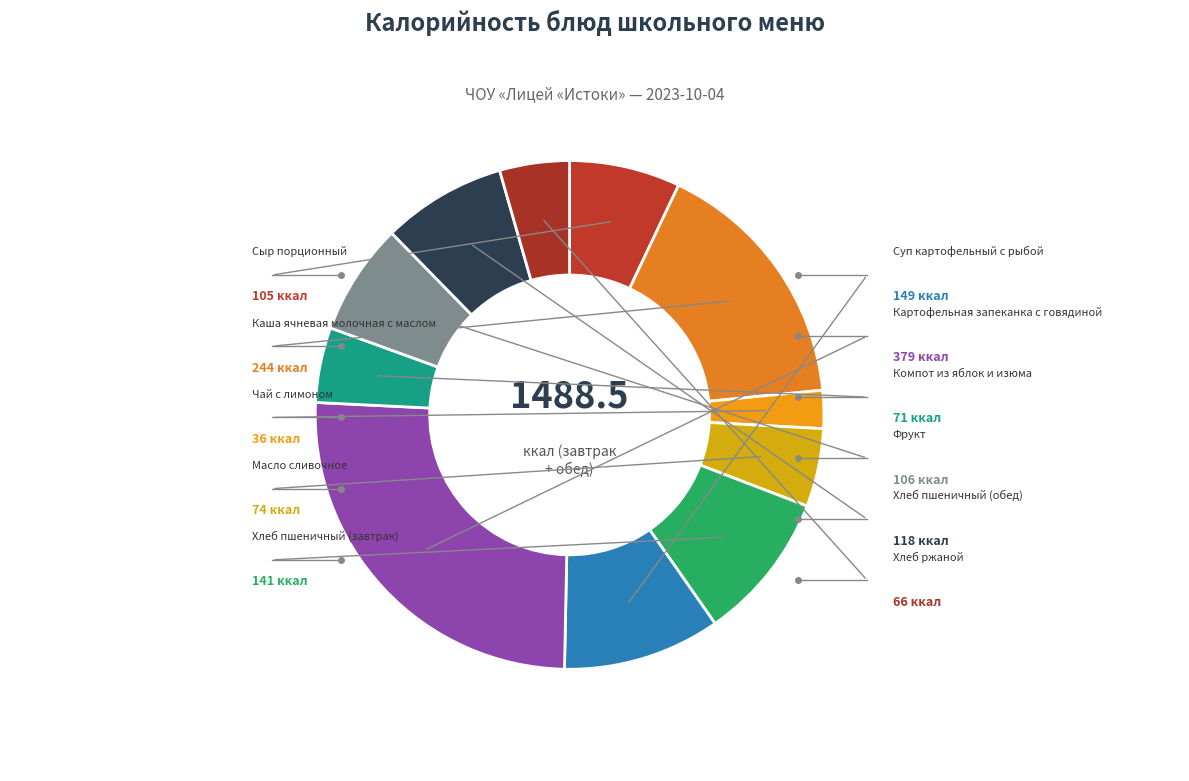

Is it true that Суп картофельный с рыбой is 18% of the pie?

False